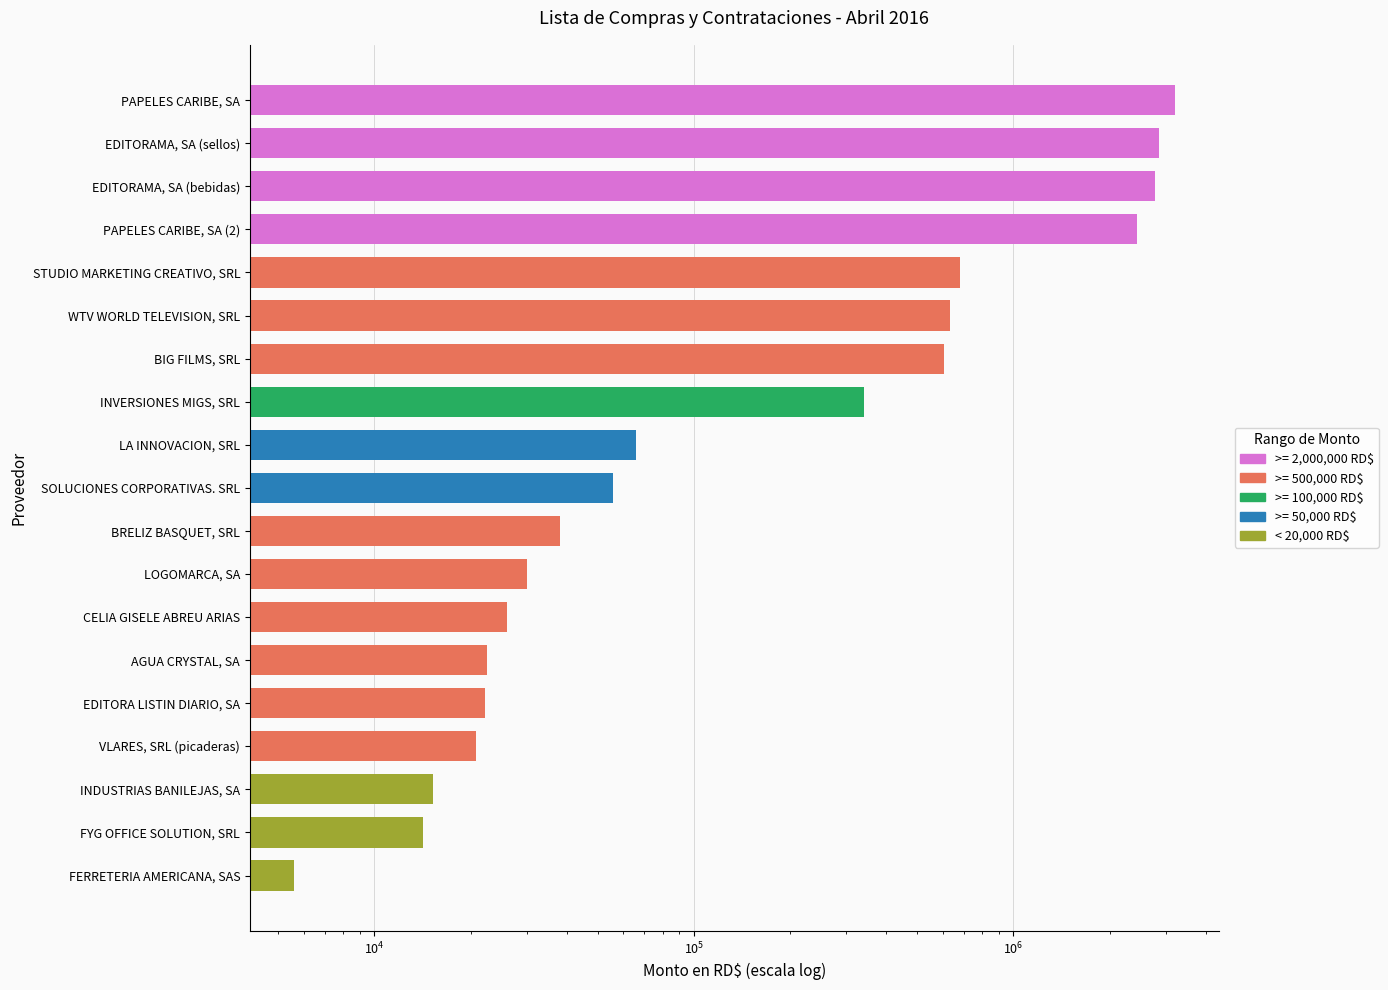

How many bars are there in total?

19